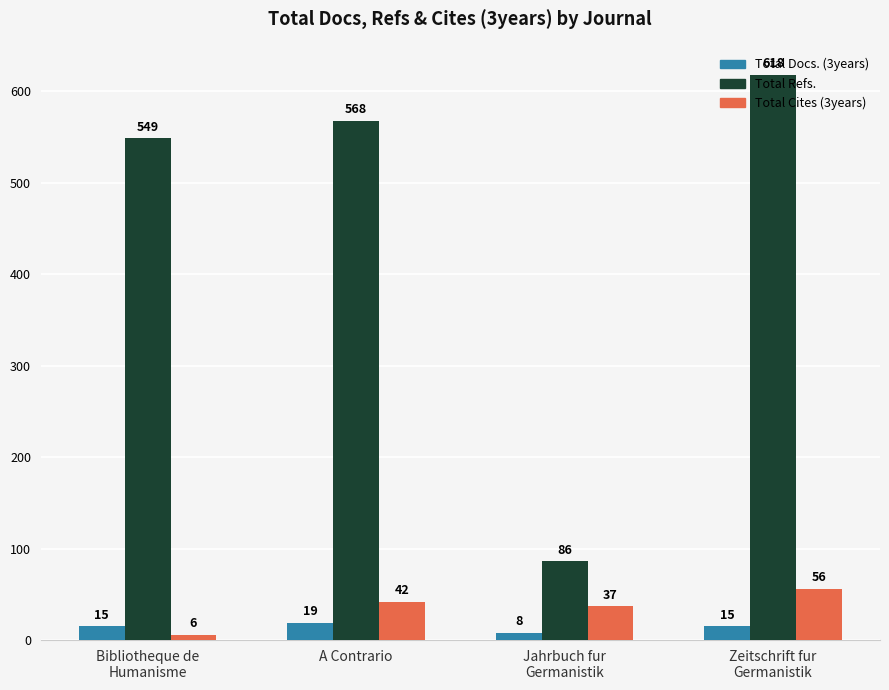

Which series has the largest total across all categories?

Total Refs.